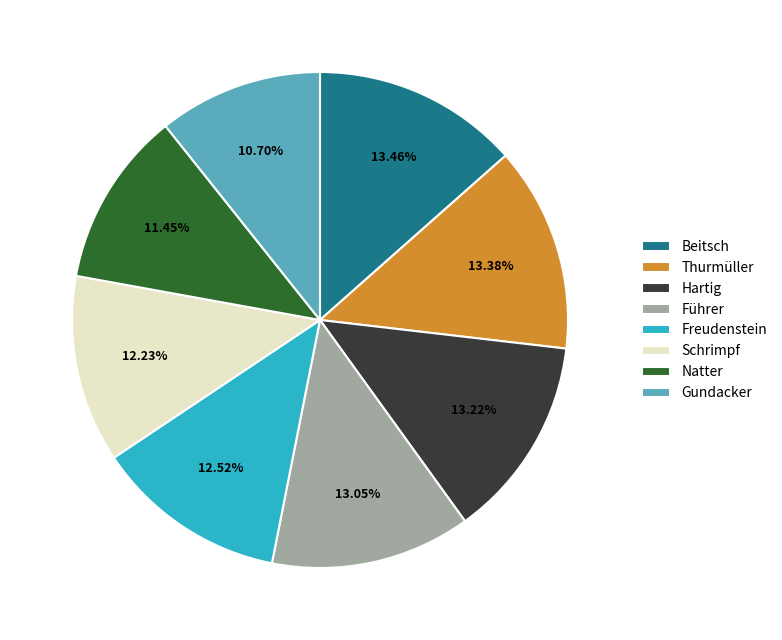

Is there any slice that represents more than half of the pie?

No